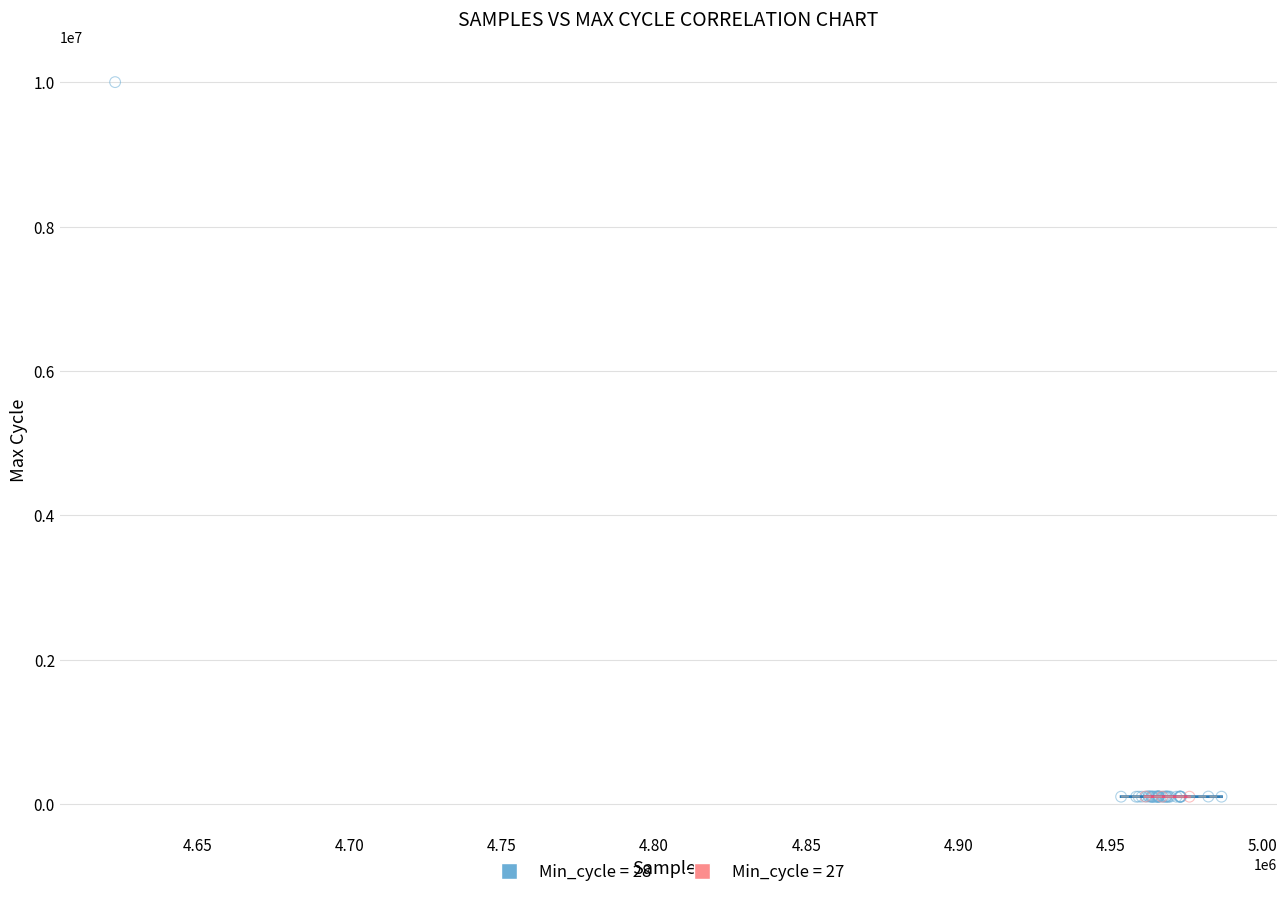

Which series has the largest Y range (max minus min)?

Min_cycle = 28